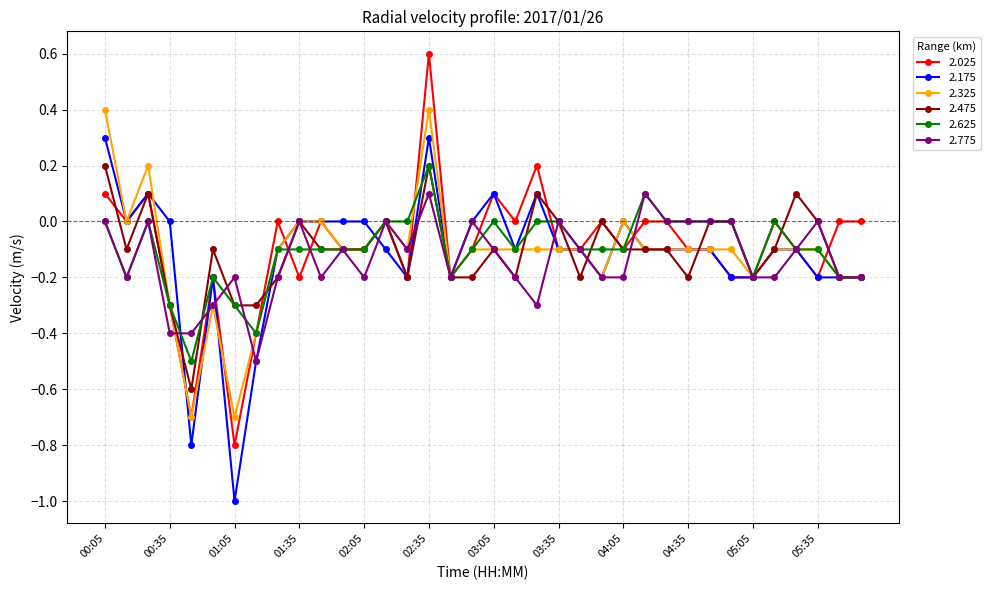

What is the average value of the 2.175 series?

-0.1